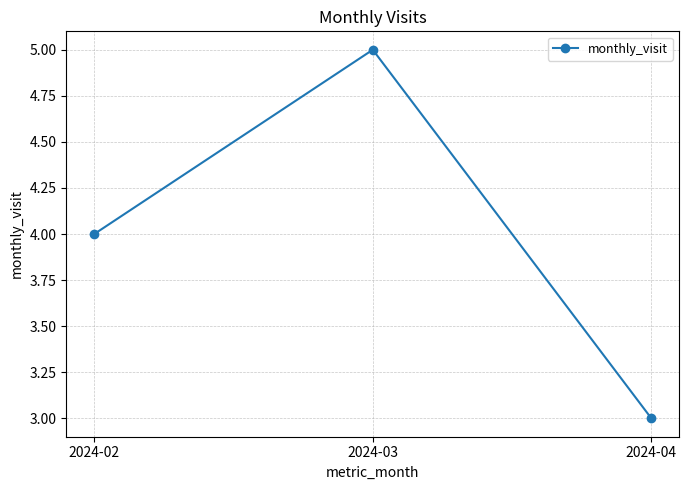

What is the value of the 3rd point from the left?

3